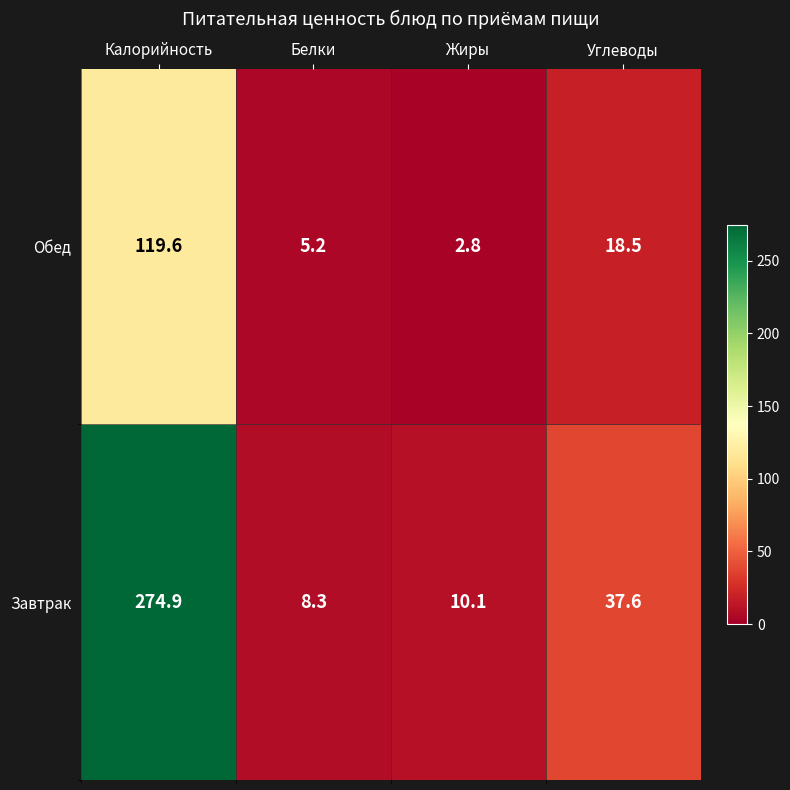

How many categories are shown in the chart?

4